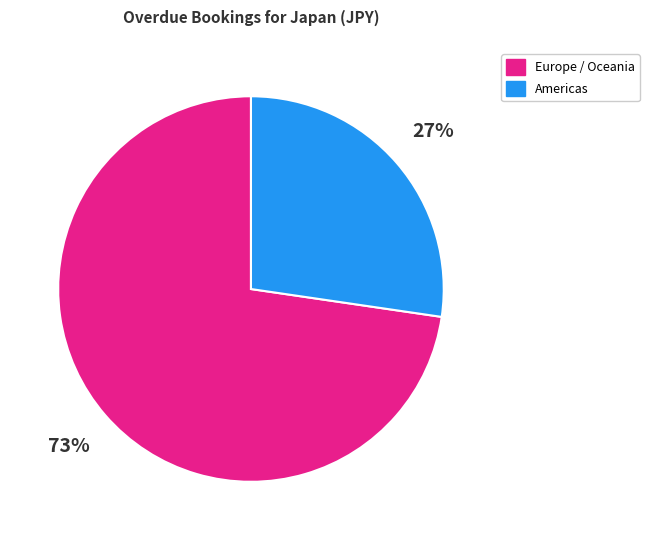

Is there a majority slice in this chart?

Yes